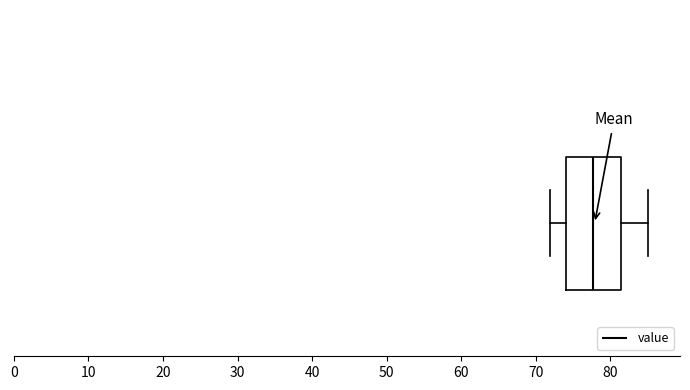

Transcribe this box plot: give where the median line is, the range the box spans, and where the two whiskers end, as read against the x-axis. The values are not printed on the chart, so give them approximately, as read against the axis.

median 78, box 74 to 81, whiskers 72 to 85